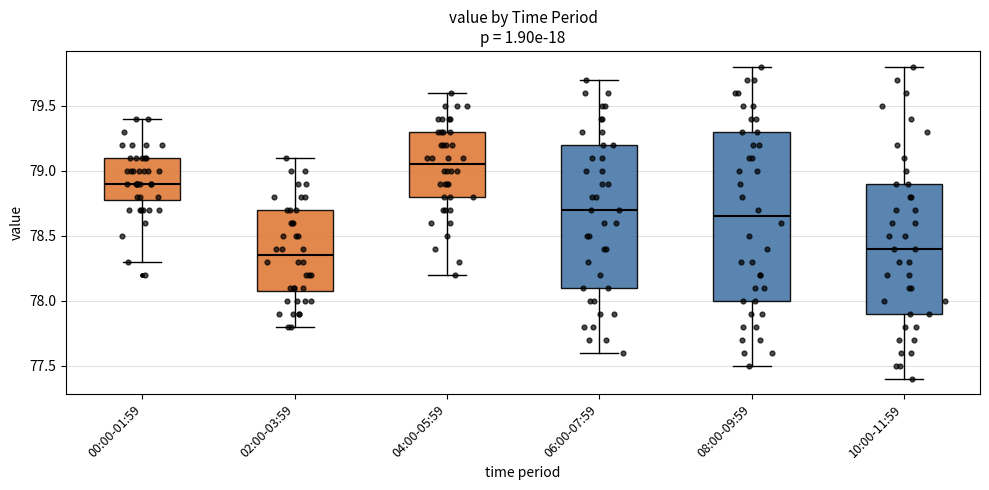

Reading left to right, transcribe this box plot: for each box, give where its median line is, the range the box spans, and where its two whiskers end, as read against the y-axis. The values are not printed on the chart, so give them approximately, as read against the axis.

00:00-01:59: median 78.90, box 78.80 to 79.10, whiskers 78.30 to 79.40
02:00-03:59: median 78.35, box 78.10 to 78.70, whiskers 77.80 to 79.10
04:00-05:59: median 79.05, box 78.80 to 79.30, whiskers 78.20 to 79.60
06:00-07:59: median 78.70, box 78.10 to 79.20, whiskers 77.60 to 79.70
08:00-09:59: median 78.65, box 78.00 to 79.30, whiskers 77.50 to 79.80
10:00-11:59: median 78.40, box 77.90 to 78.90, whiskers 77.40 to 79.80